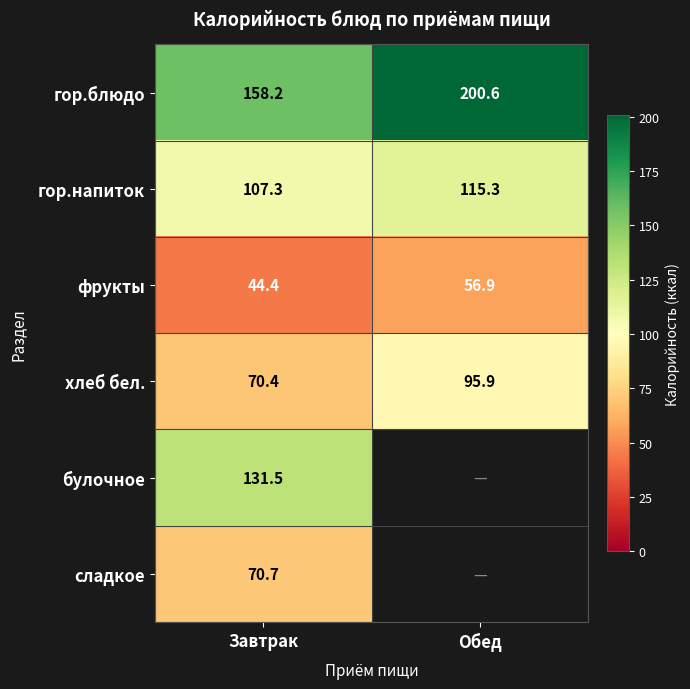

Between Обед and Завтрак, which is larger?

Обед